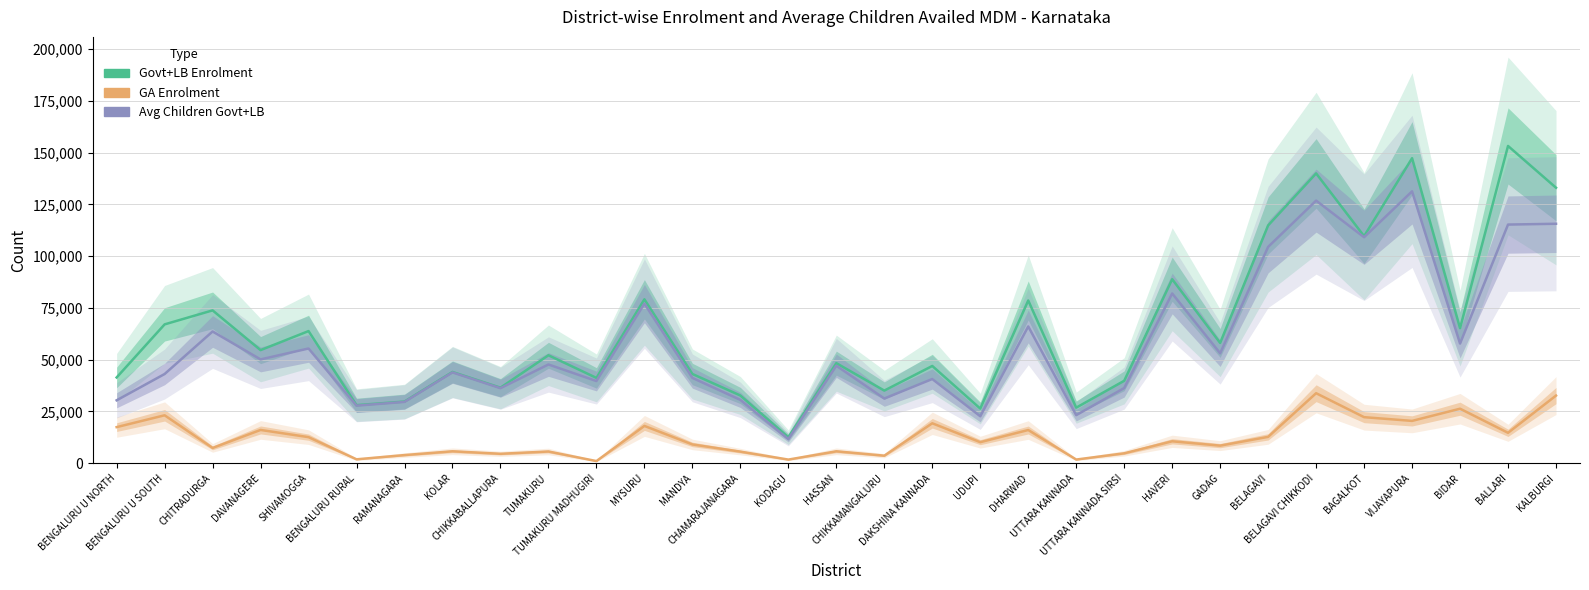

Rank the categories by GA Enrolment value from highest to lowest.

BELAGAVI CHIKKODI, KALBURGI, BIDAR, BENGALURU U SOUTH, BAGALKOT, VIJAYAPURA, DAKSHINA KANNADA, MYSURU, BENGALURU U NORTH, DAVANAGERE, DHARWAD, BALLARI, BELAGAVI, SHIVAMOGGA, HAVERI, UDUPI, MANDYA, GADAG, CHITRADURGA, KOLAR, HASSAN, TUMAKURU, CHAMARAJANAGARA, UTTARA KANNADA SIRSI, CHIKKABALLAPURA, RAMANAGARA, CHIKKAMANGALURU, BENGALURU RURAL, UTTARA KANNADA, KODAGU, TUMAKURU MADHUGIRI